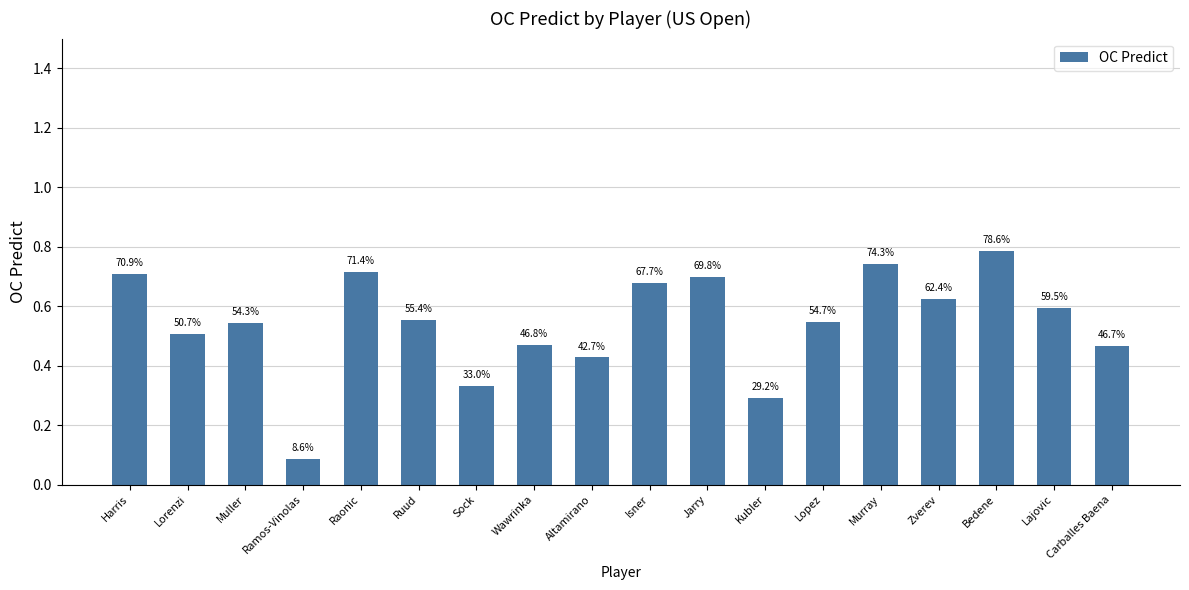

How many bars are there in total?

18